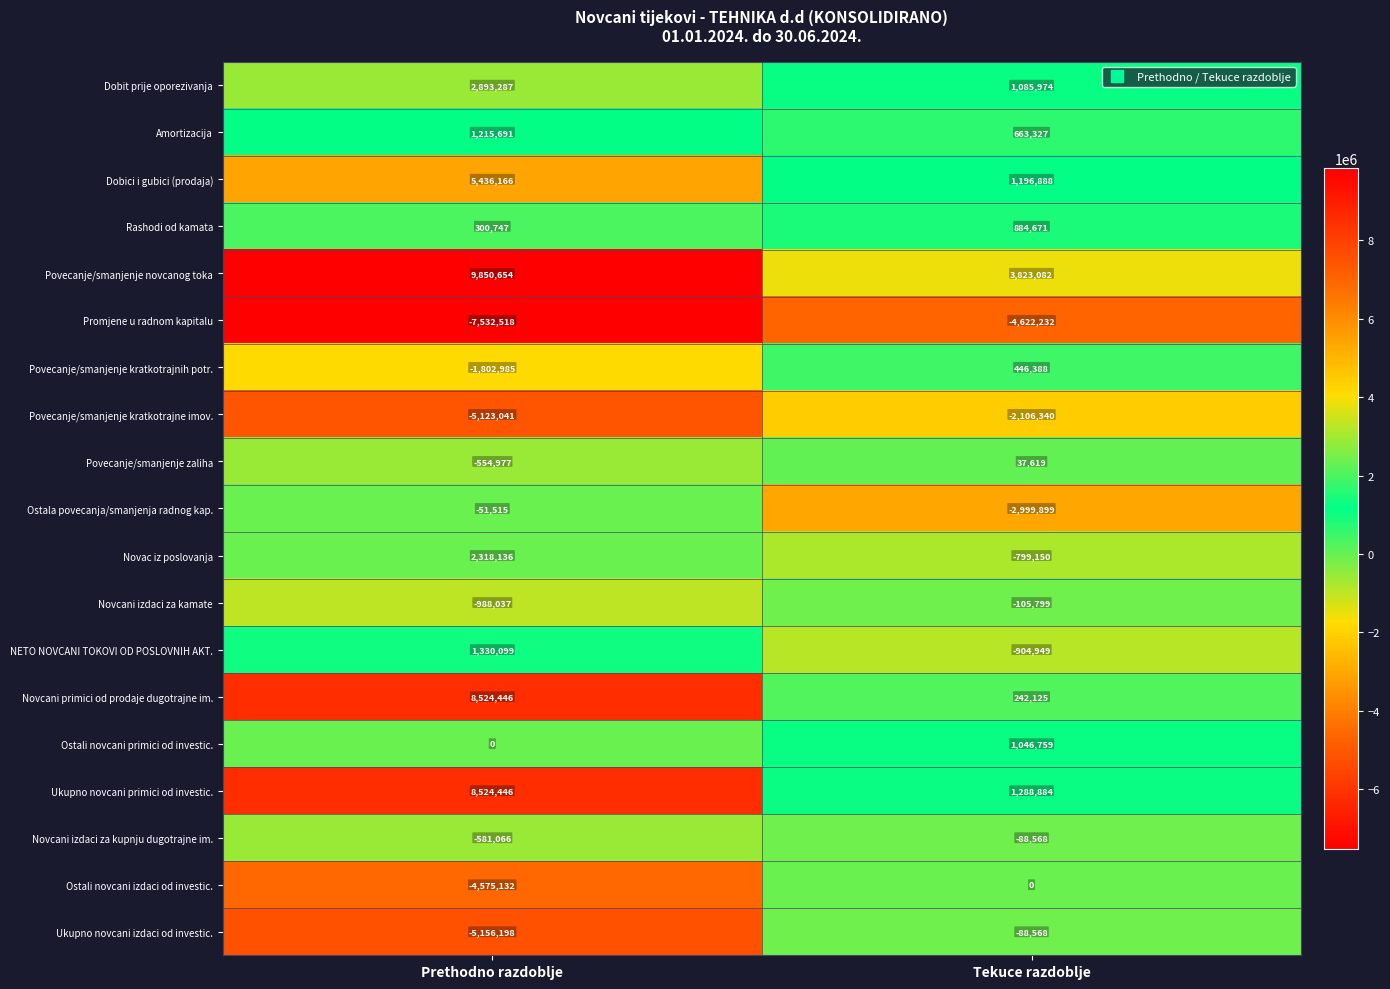

The Novcani izdaci za kupnju dugotrajne im. series shows -17862 at Tekuce razdoblje. True or false?

False